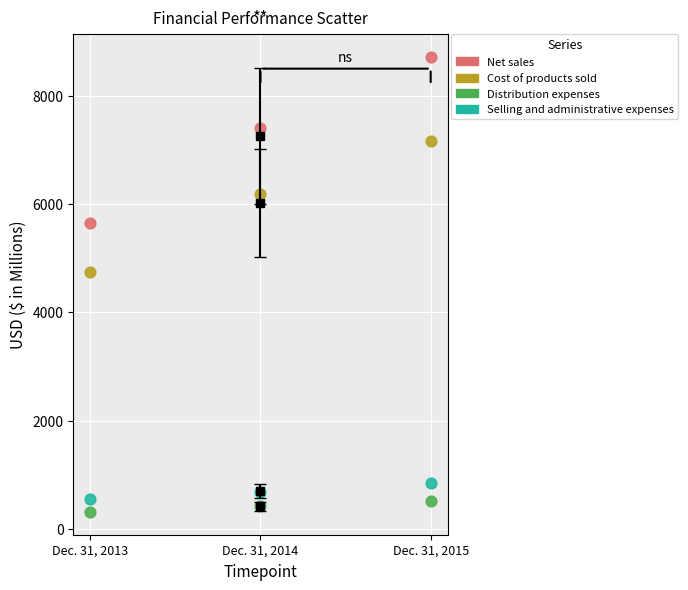

Which series has the widest spread of Y values?

Net sales